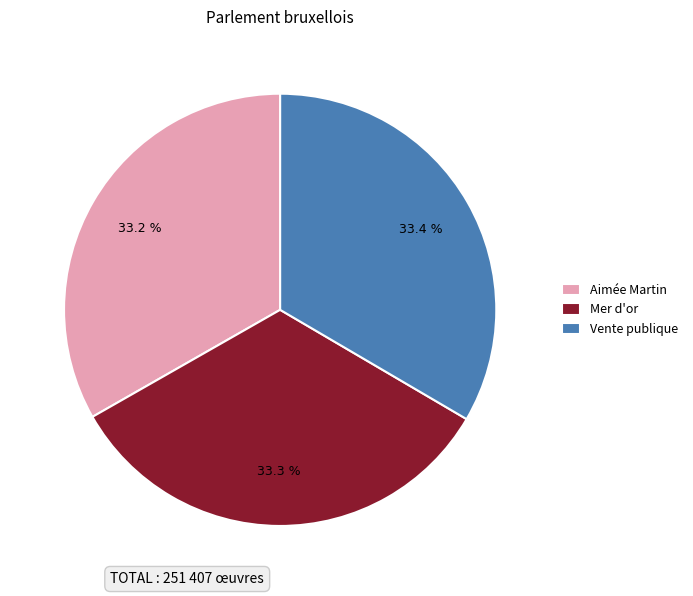

Count the number of slices in the pie.

3